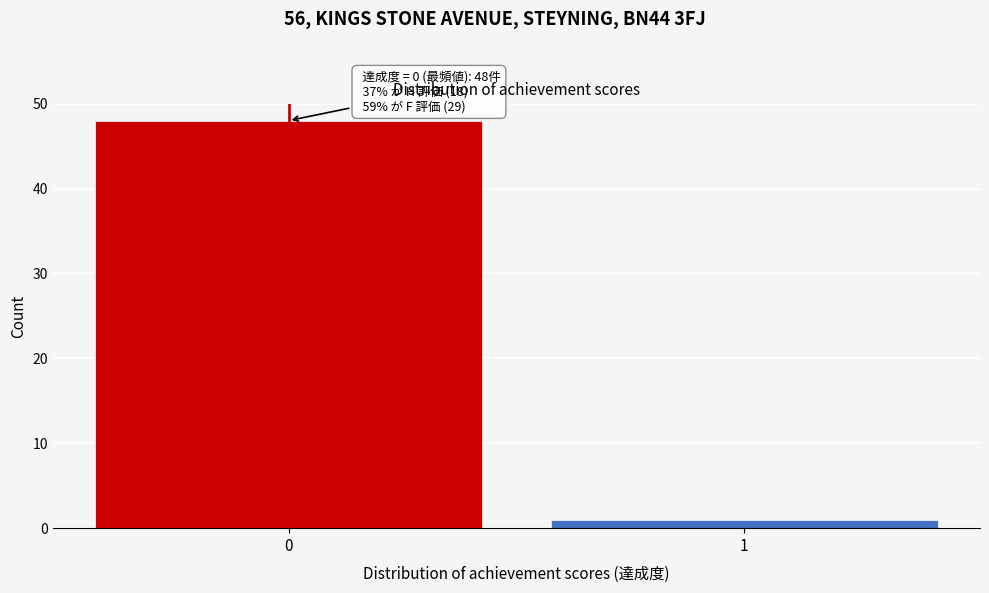

Reading right to left, extract all data points from this chart.

1=1	0=48